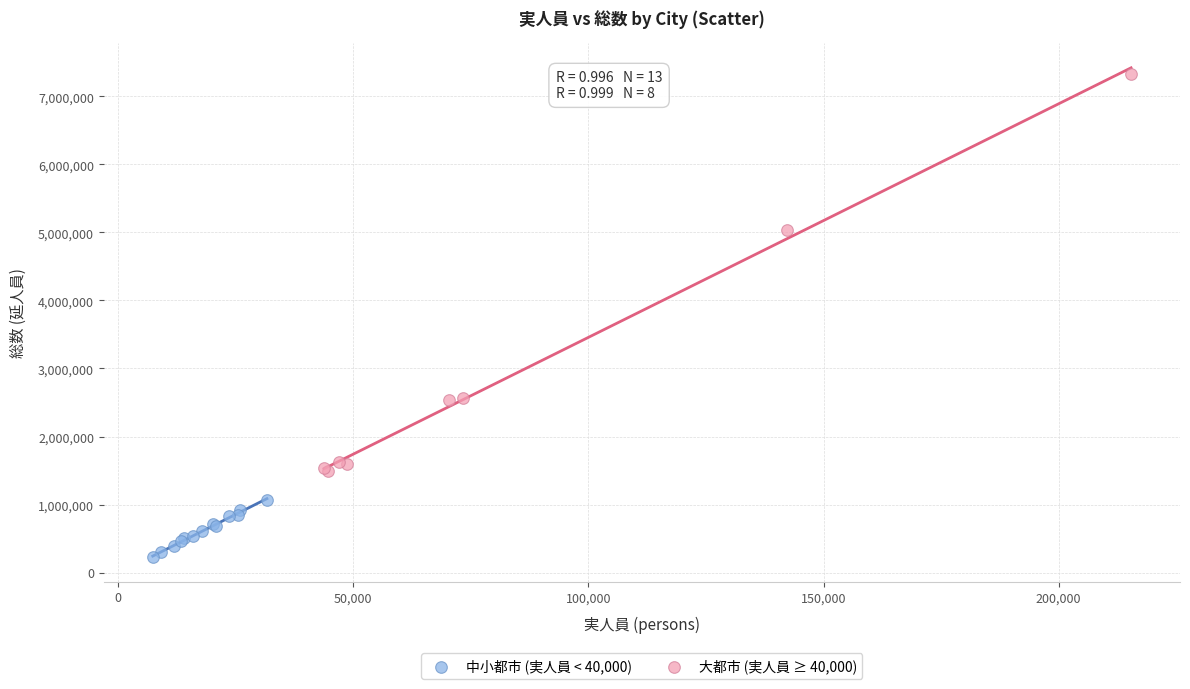

Which series has the widest spread of Y values?

大都市 (実人員 ≥ 40,000)